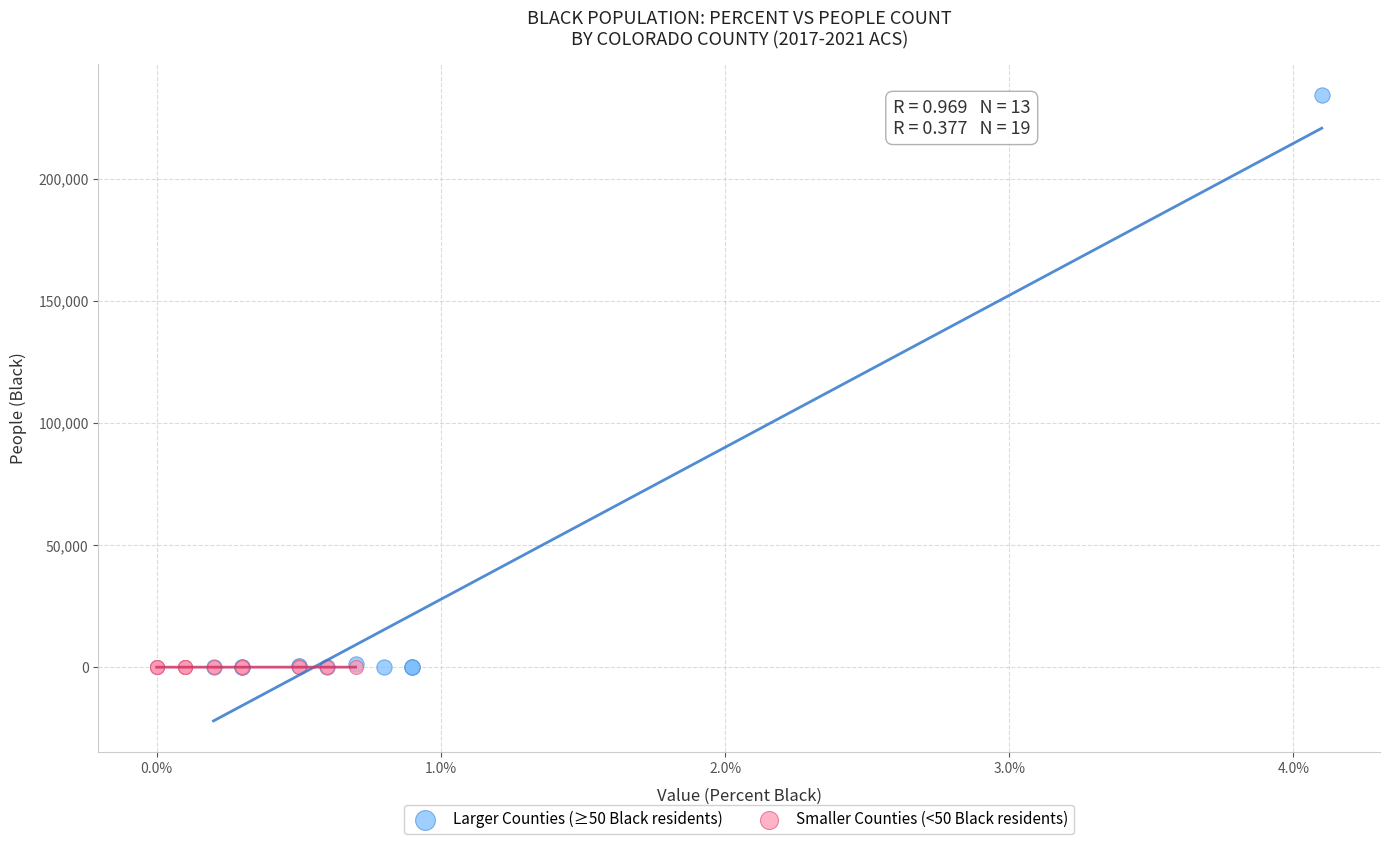

Which series has the widest spread of Y values?

Larger Counties (≥50 Black residents)